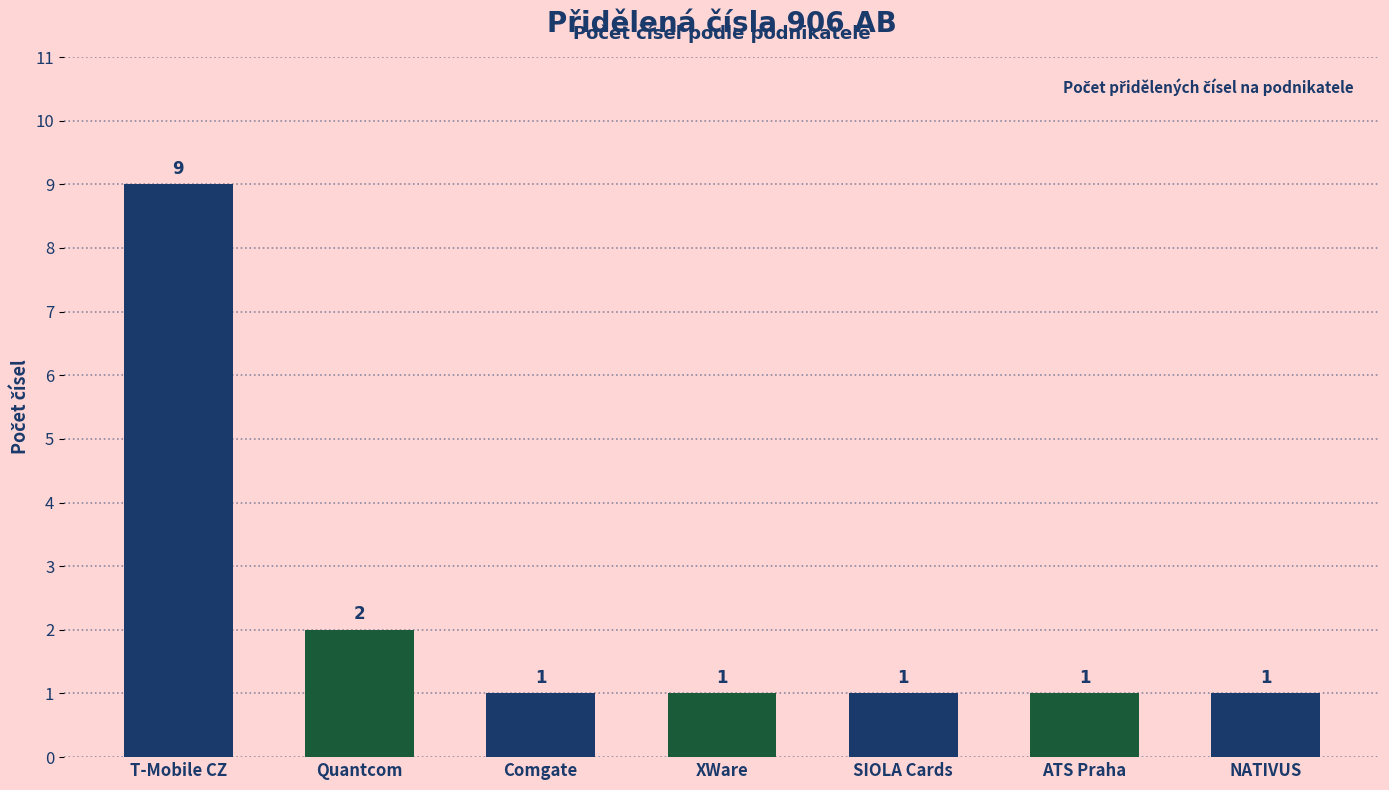

Reading left to right, extract all data points from this chart.

9	2	1	1	1	1	1